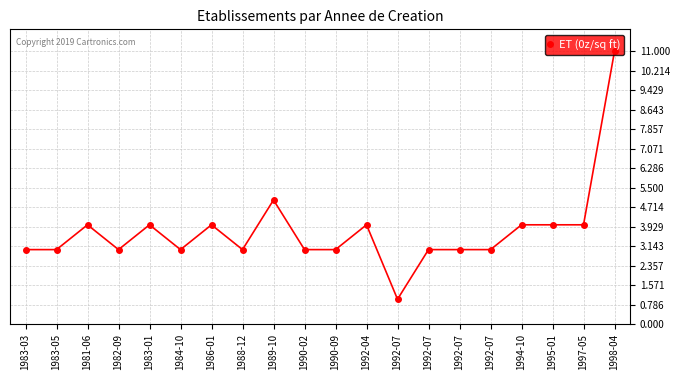

Is it true that the value at 1988-12 is 3?

True